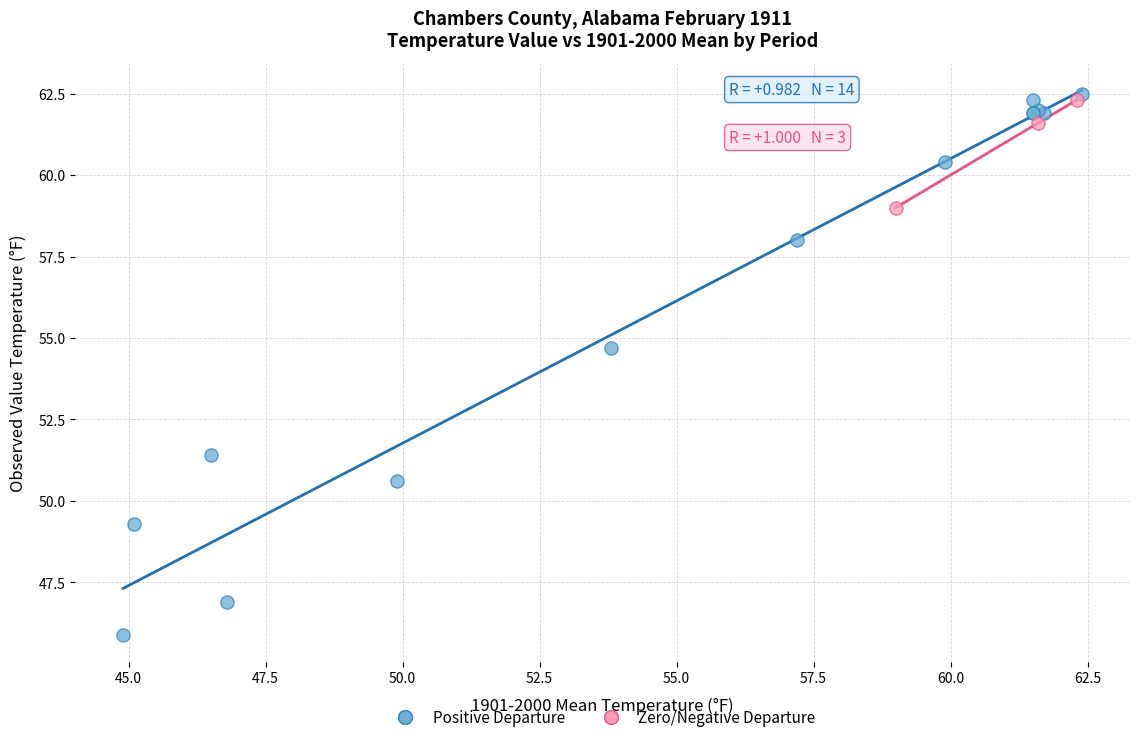

Which series has the widest spread of Y values?

Positive Departure